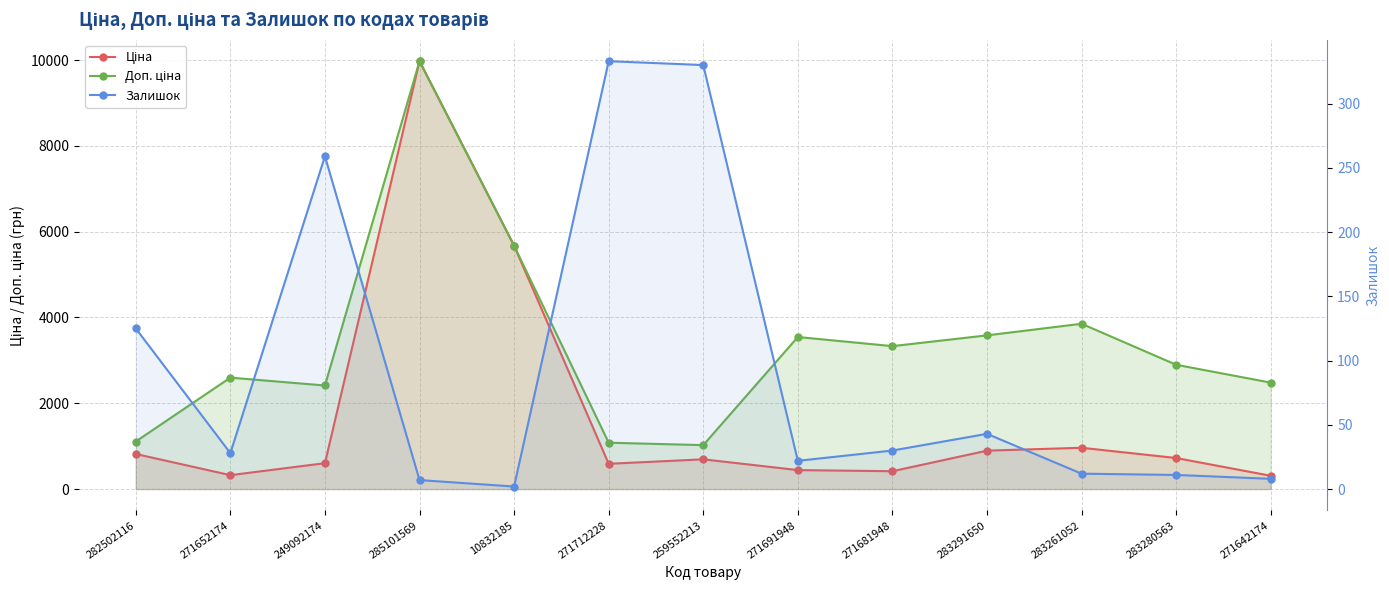

What is the label of the 3rd point from the left?

249092174